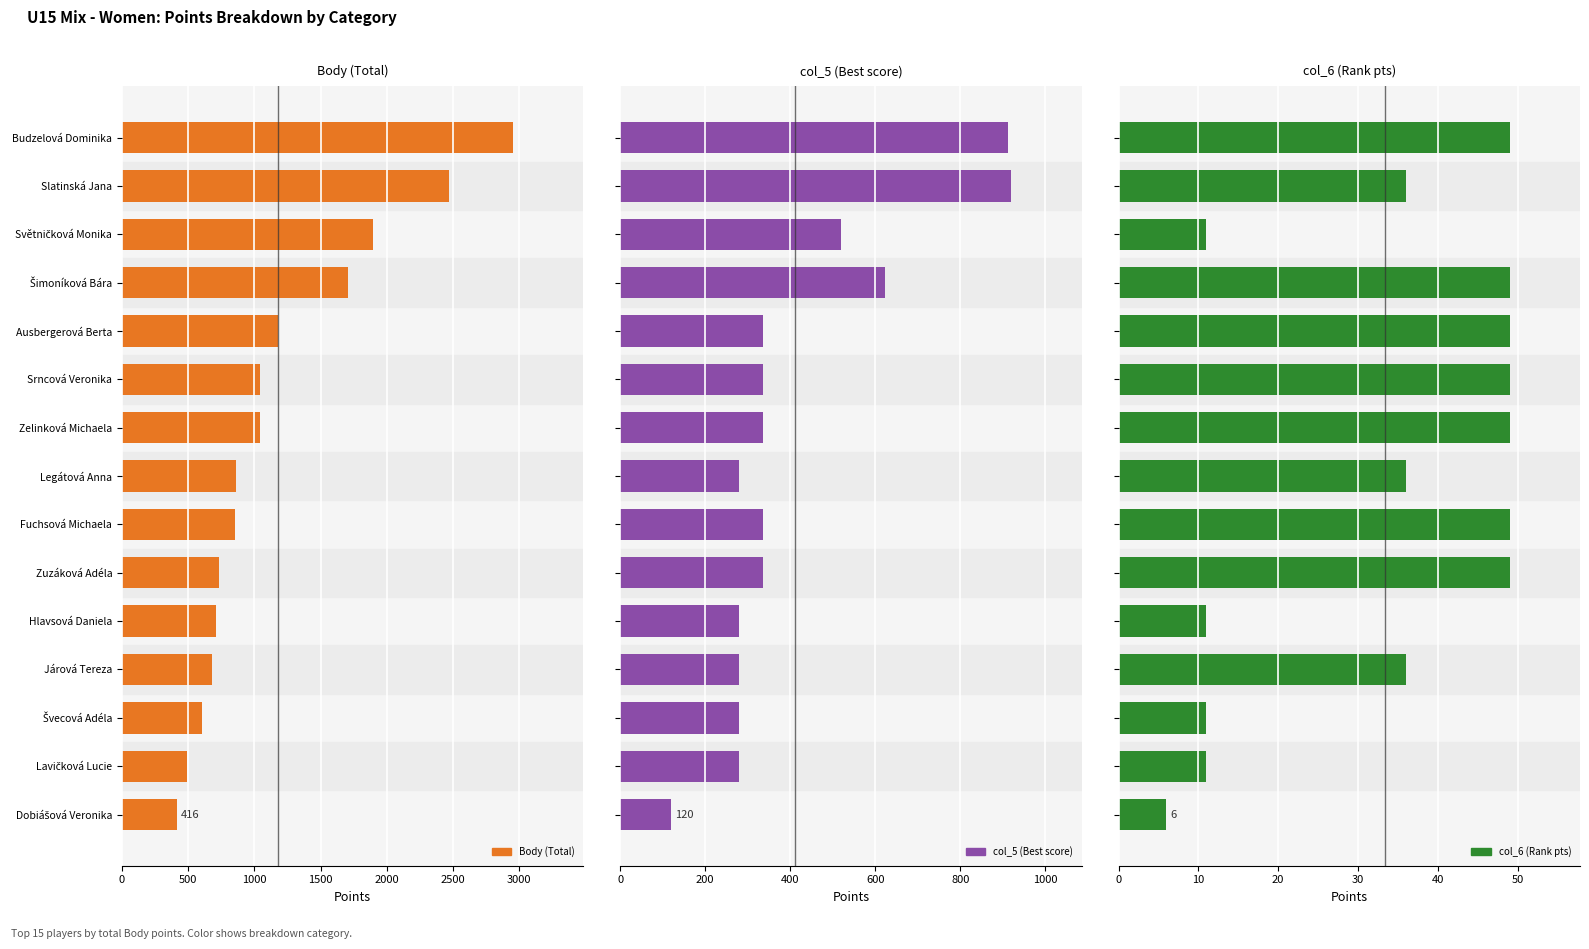

What is the difference between the highest and lowest values at Budzelová Dominika?

2903